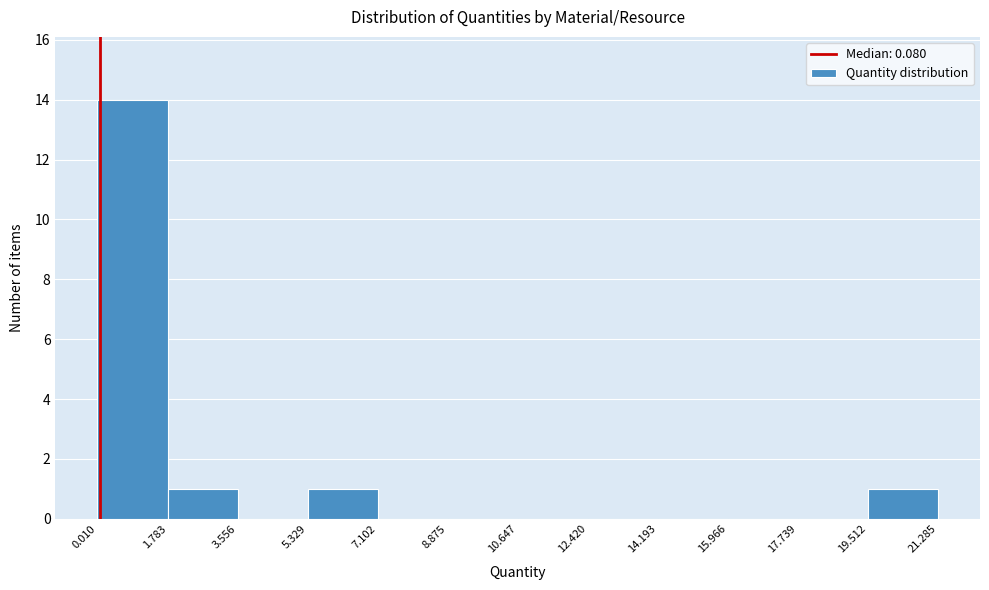

Reading left to right, list every bar in this chart as the range it spans on the x-axis followed by its height. The values are not printed on the chart, so give them approximately, as read against the axis.

0.010 to 1.783: 14
1.783 to 3.556: 1
3.556 to 5.329: 0
5.329 to 7.102: 1
7.102 to 8.875: 0
8.875 to 10.647: 0
10.647 to 12.420: 0
12.420 to 14.193: 0
14.193 to 15.966: 0
15.966 to 17.739: 0
17.739 to 19.512: 0
19.512 to 21.285: 1